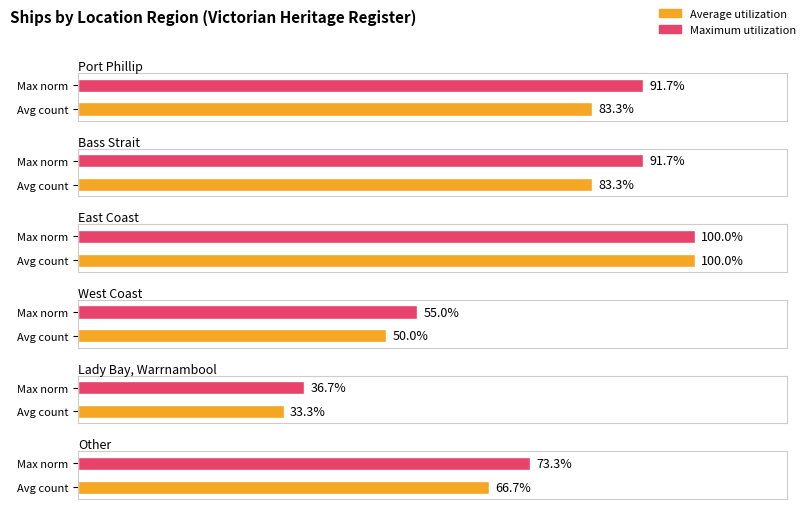

List the labels in order of value, smallest first.

Lady Bay, Warrnambool, West Coast, Other, Port Phillip, Bass Strait, East Coast